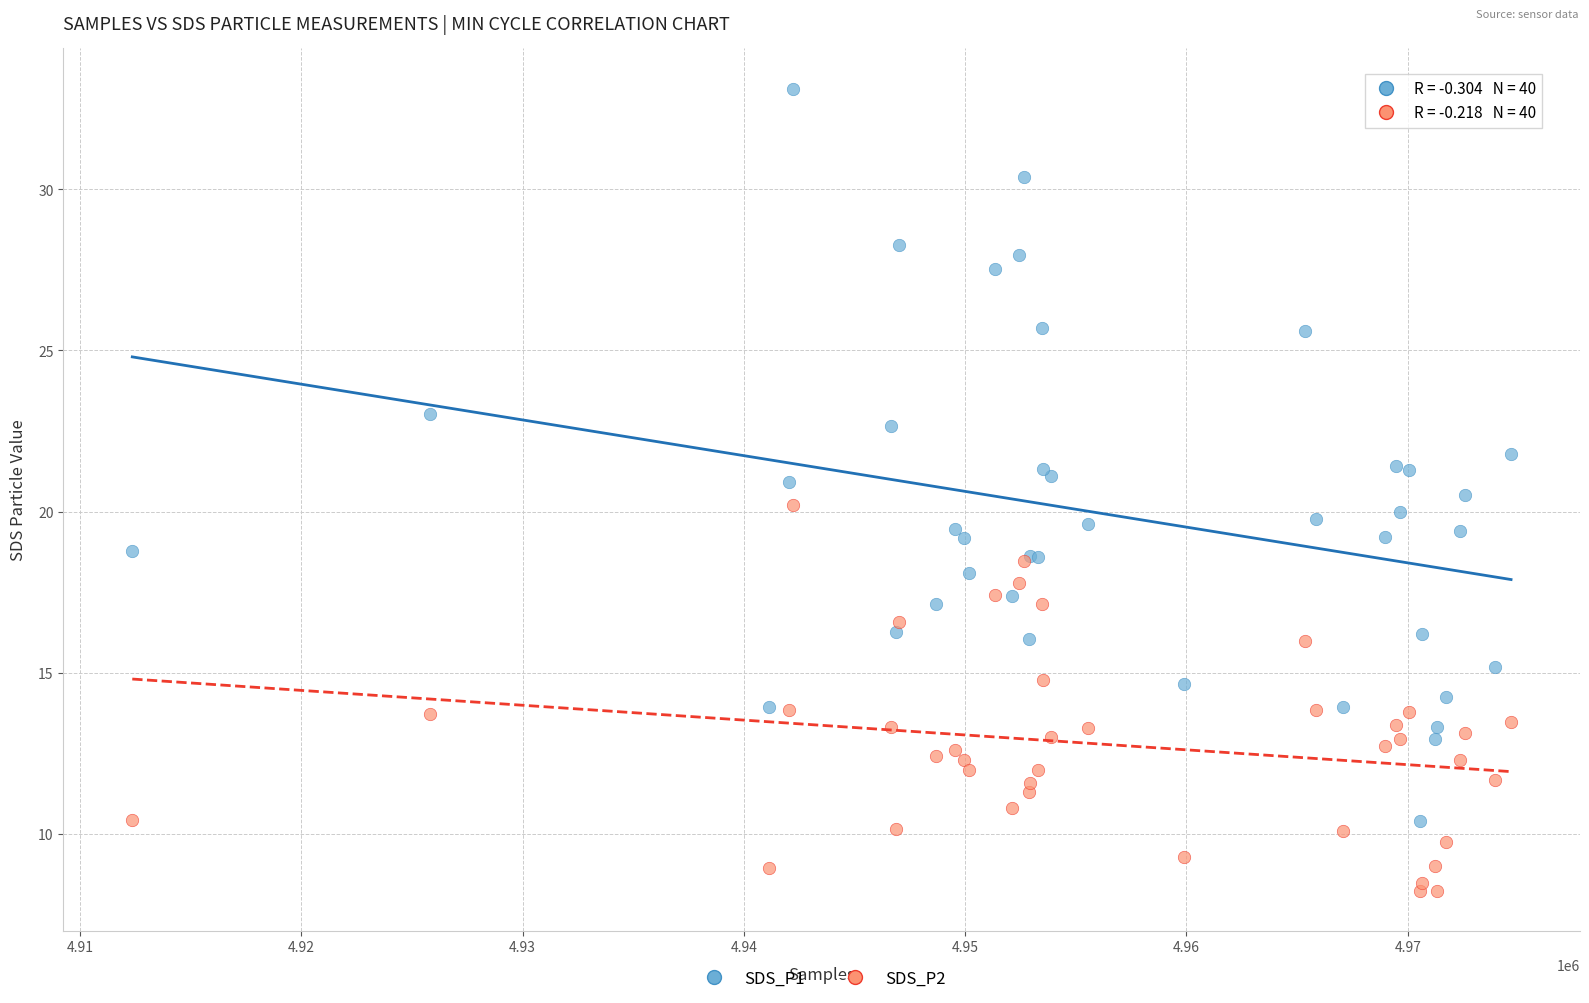

What is the X range (max minus min) for the scatter plot?

62302.0